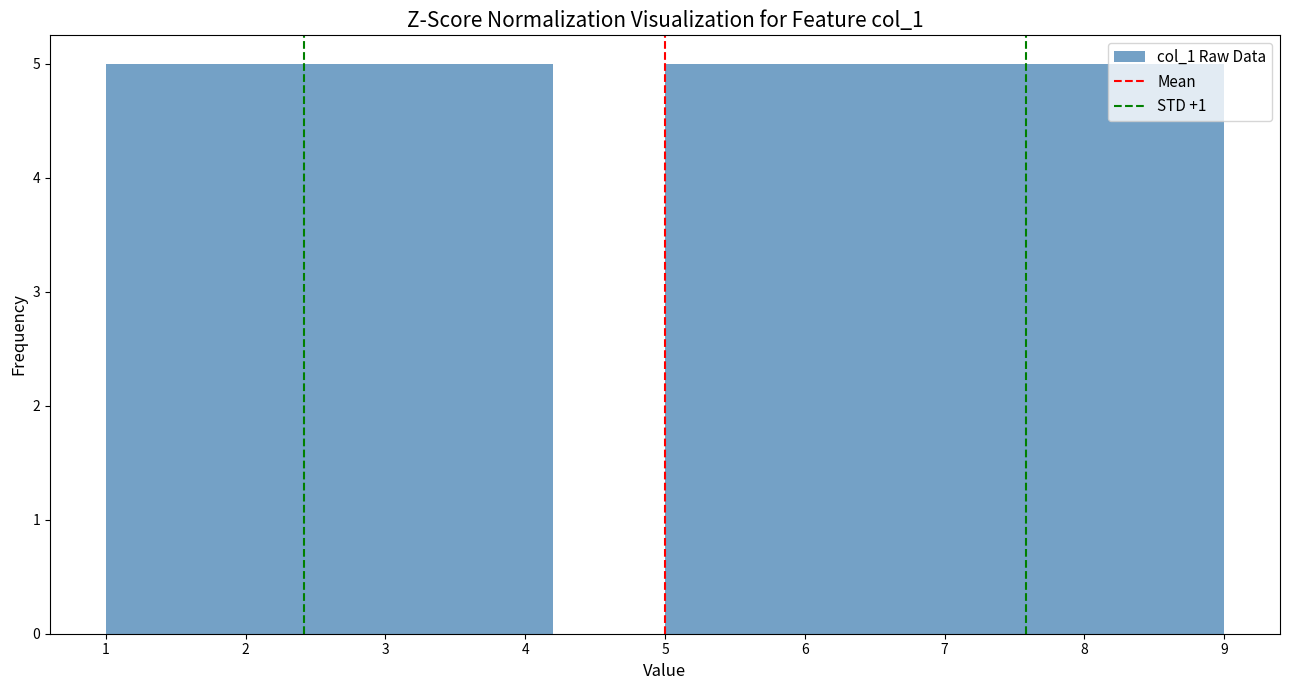

Reading left to right, list every bar in this chart as the range it spans on the x-axis followed by its height. The values are not printed on the chart, so give them approximately, as read against the axis.

1.0 to 1.8: 5
1.8 to 2.6: 5
2.6 to 3.4: 5
3.4 to 4.2: 5
4.2 to 5.0: 0
5.0 to 5.8: 5
5.8 to 6.6: 5
6.6 to 7.4: 5
7.4 to 8.2: 5
8.2 to 9.0: 5